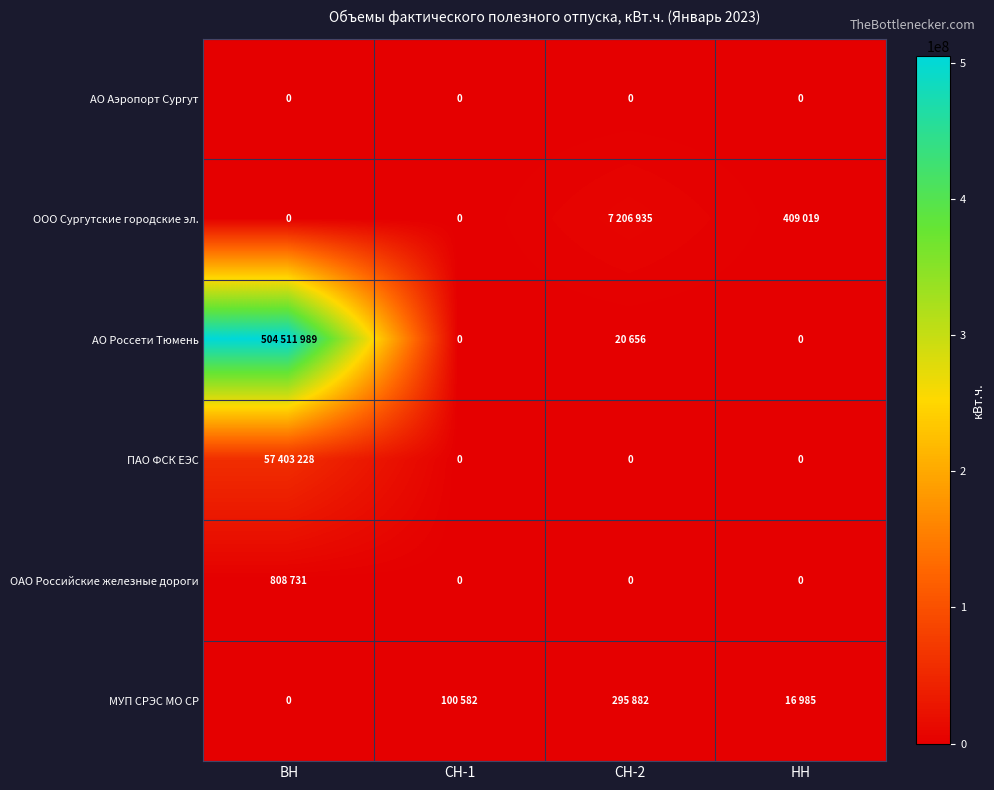

The АО Аэропорт Сургут series shows 0 at НН. True or false?

True